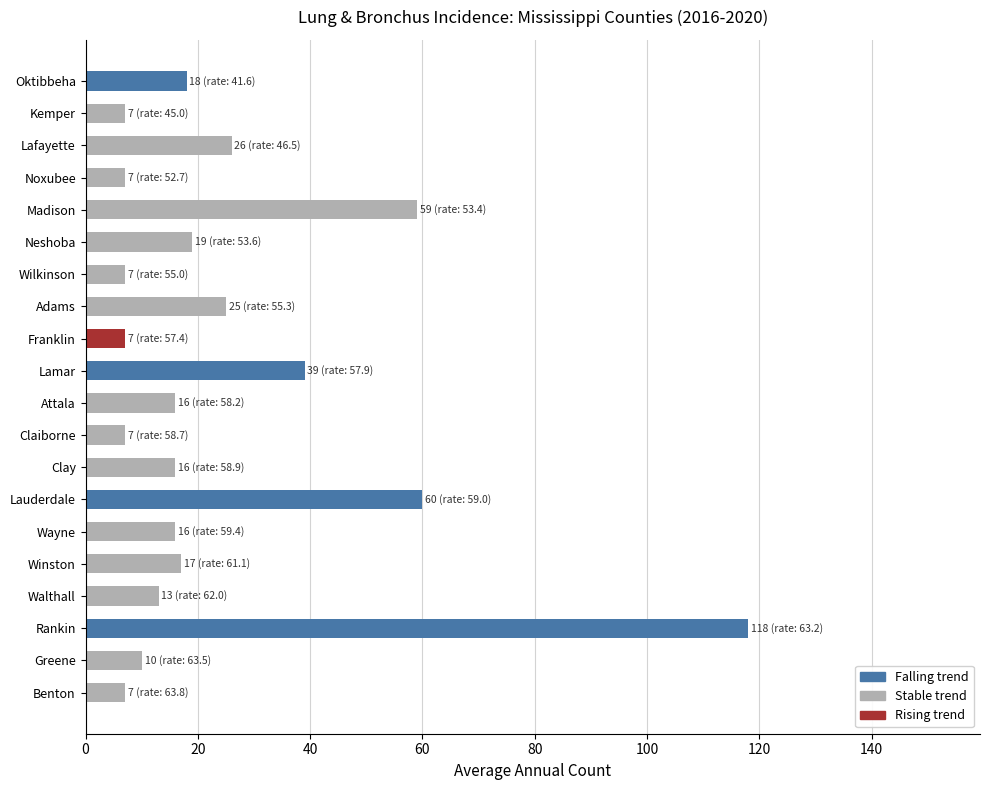

Rank the categories by value from highest to lowest.

Rankin, Lauderdale, Madison, Lamar, Lafayette, Adams, Neshoba, Oktibbeha, Winston, Attala, Clay, Wayne, Walthall, Greene, Kemper, Noxubee, Wilkinson, Franklin, Claiborne, Benton